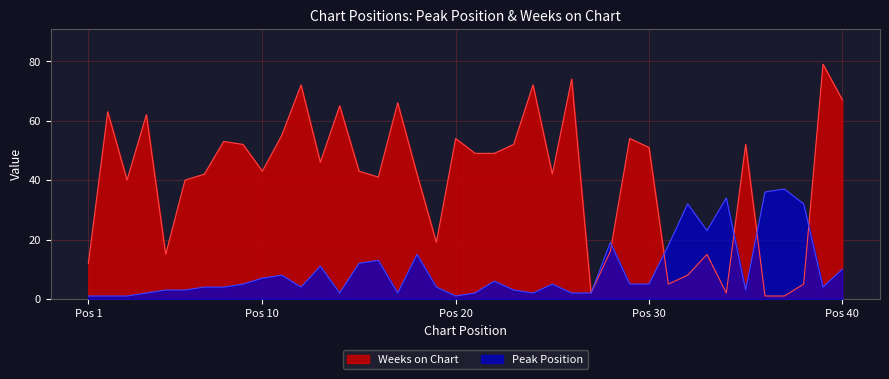

What is the sum of the Weeks on Chart values at 36 and 37?

2